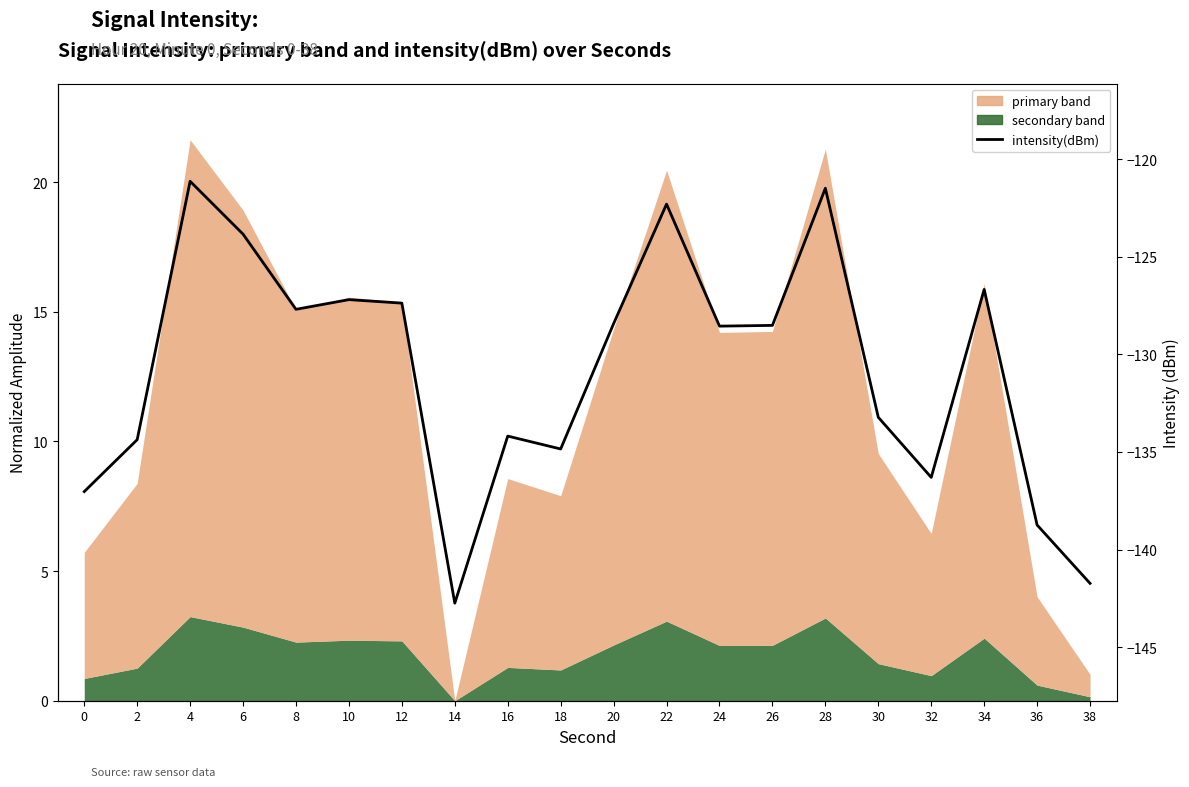

What is the value of the 12th point from the left?

-122.3